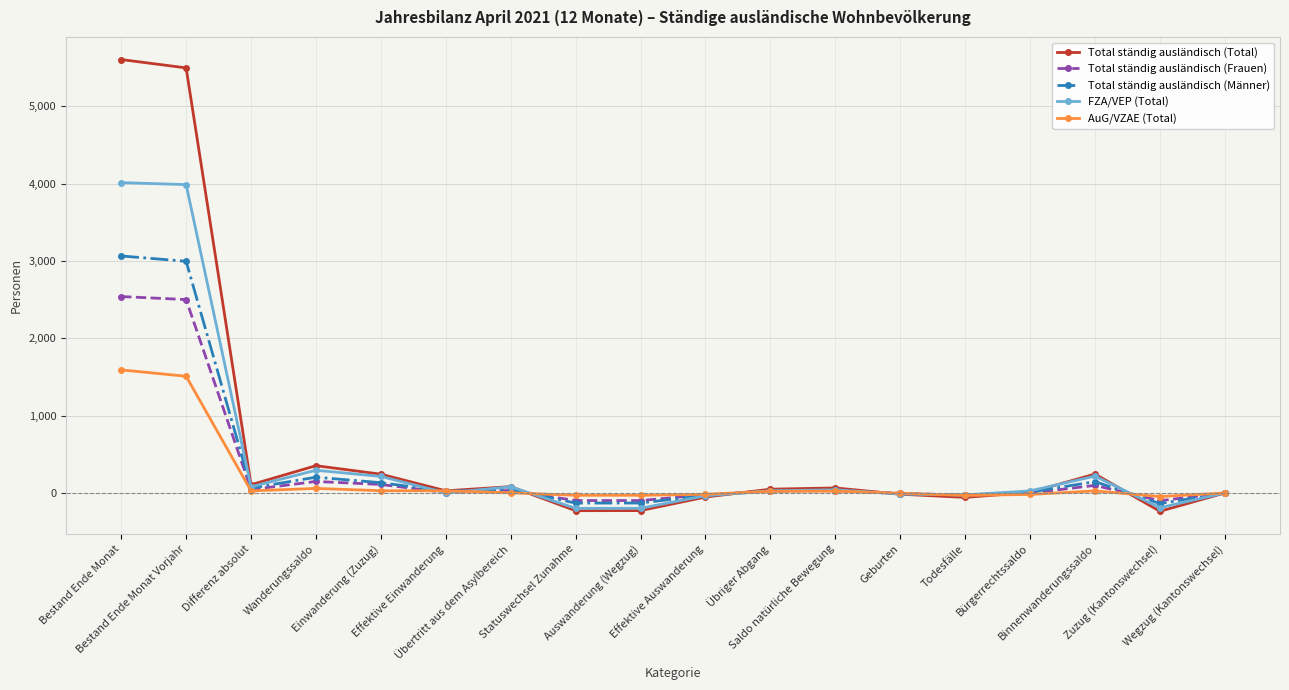

What is the sum of all FZA/VEP (Total) values?

8324